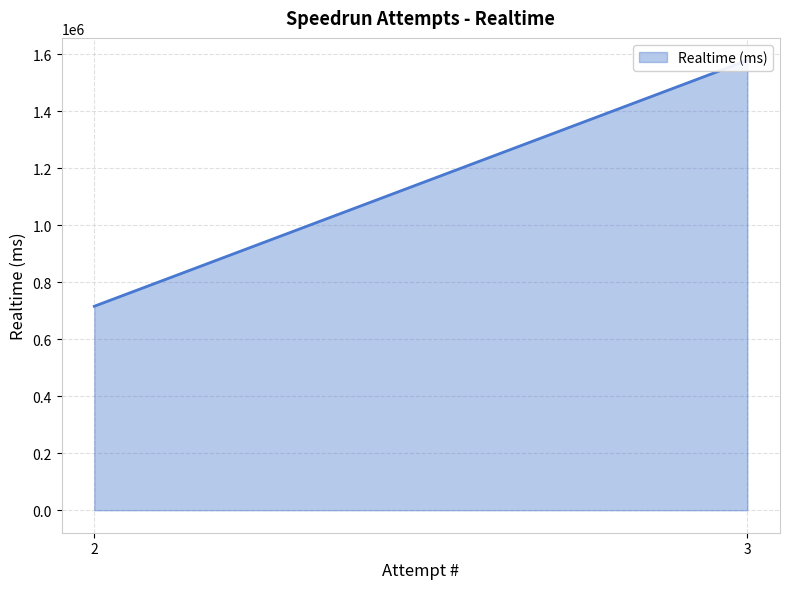

Where is the data nearest to the value 1147012?

2